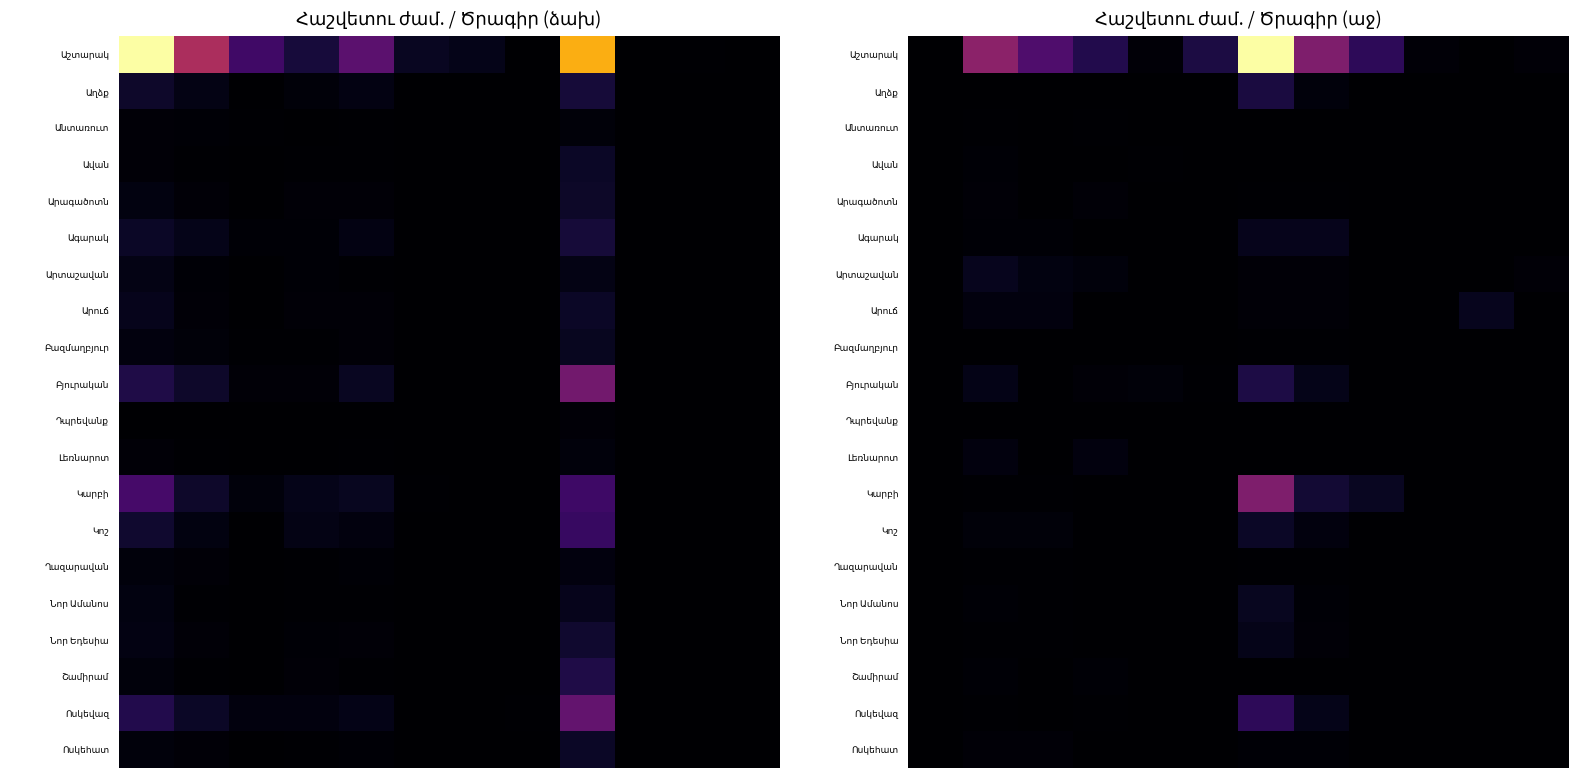

Which series has the largest total across all categories?

Աշտարակ